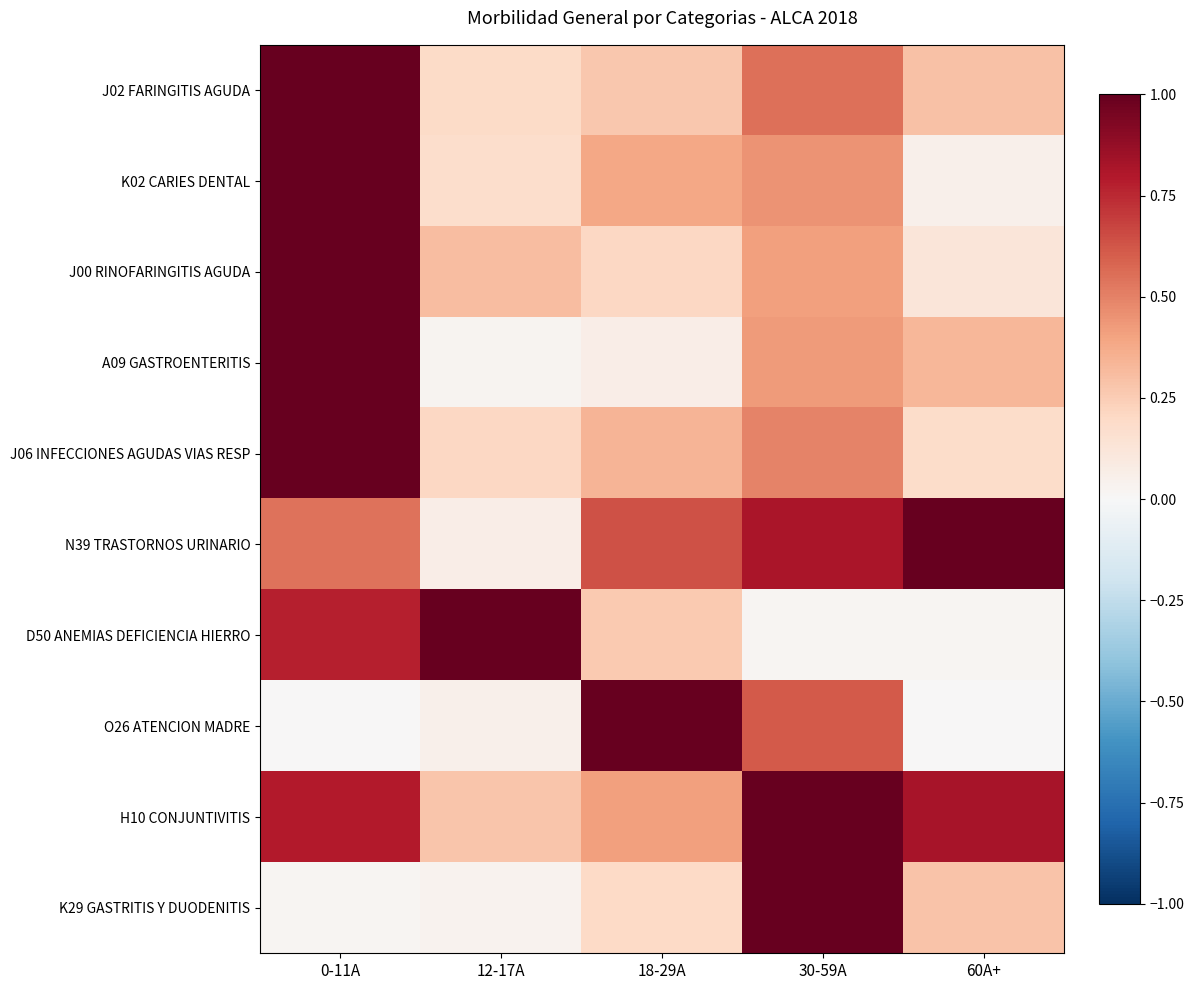

What is the spread (max minus min) of values at 18-29A?

0.9